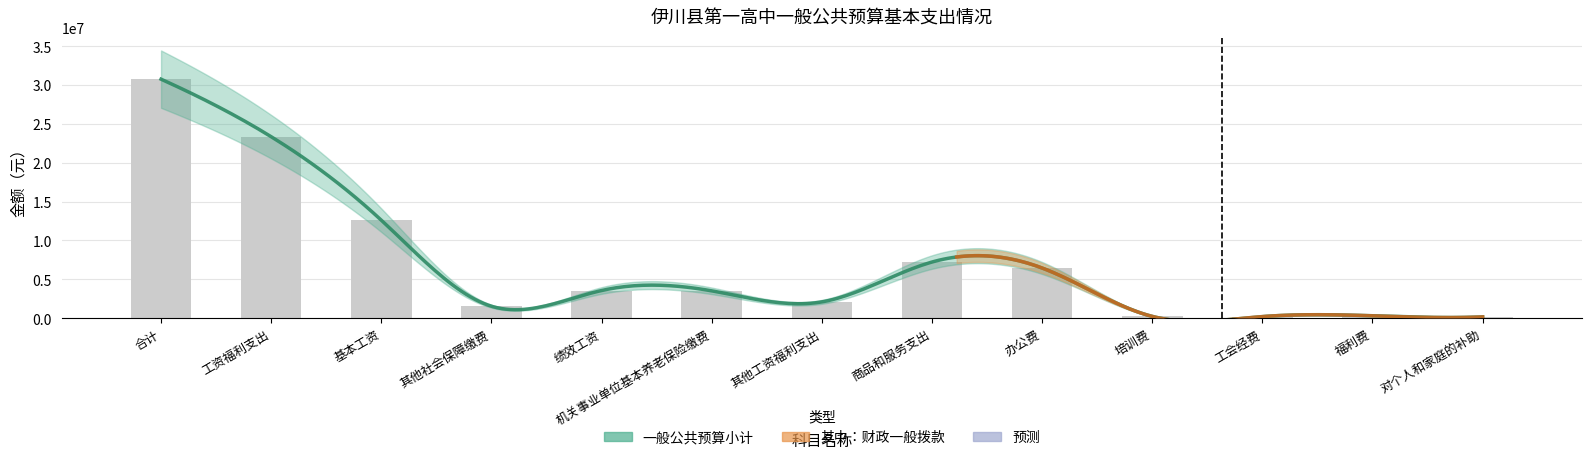

Rank the categories by value from highest to lowest.

合计, 工资福利支出, 基本工资, 商品和服务支出, 办公费, 绩效工资, 机关事业单位基本养老保险缴费, 其他工资福利支出, 其他社会保障缴费, 福利费, 培训费, 工会经费, 对个人和家庭的补助